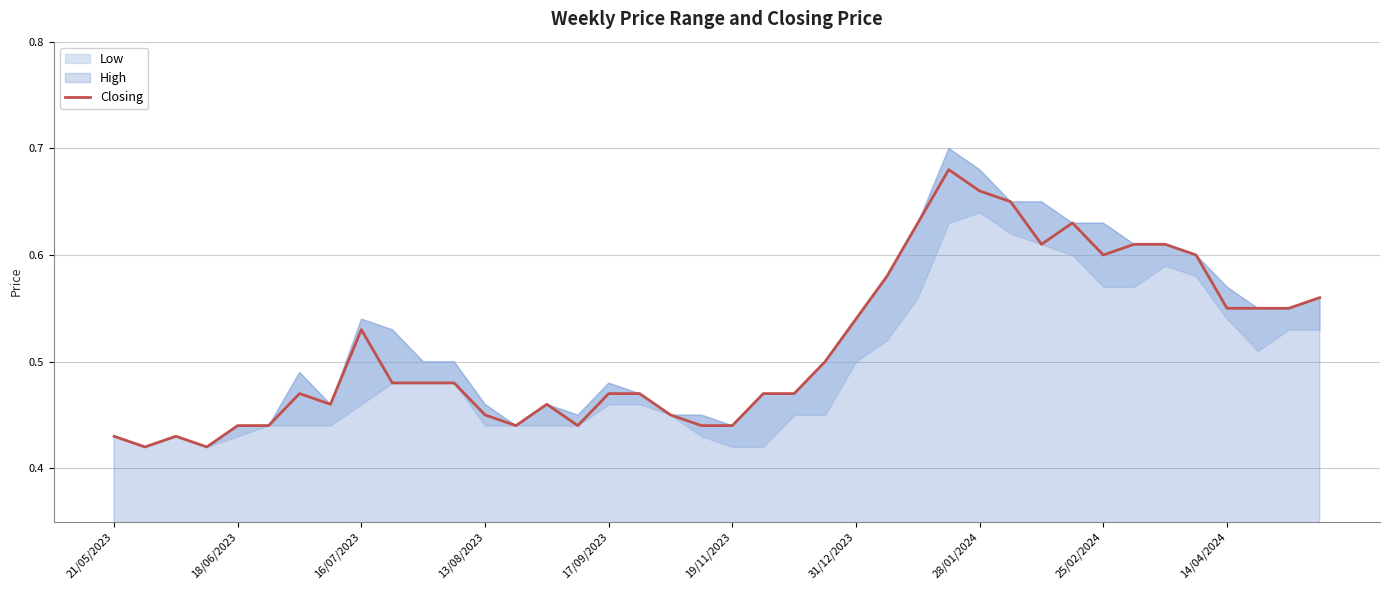

What is the difference between the values at 21 and 37?

0.1